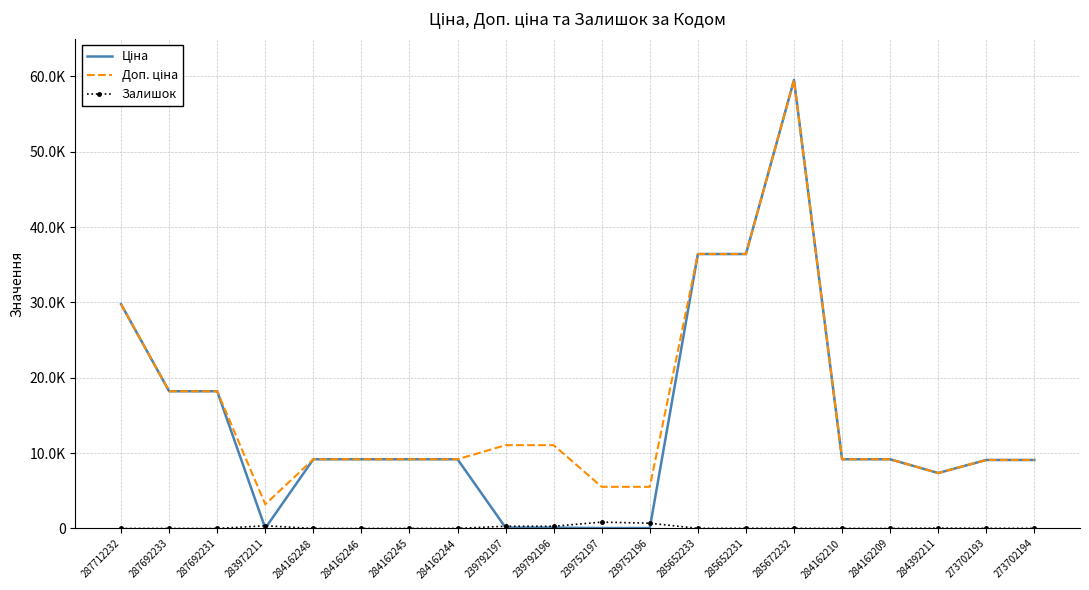

Which series has the largest total across all categories?

Доп. ціна